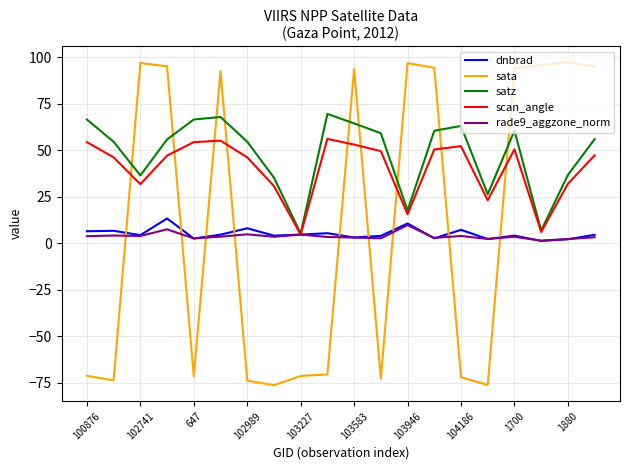

What are all the series names shown in the legend?

dnbrad, sata, satz, scan_angle, rade9_aggzone_norm